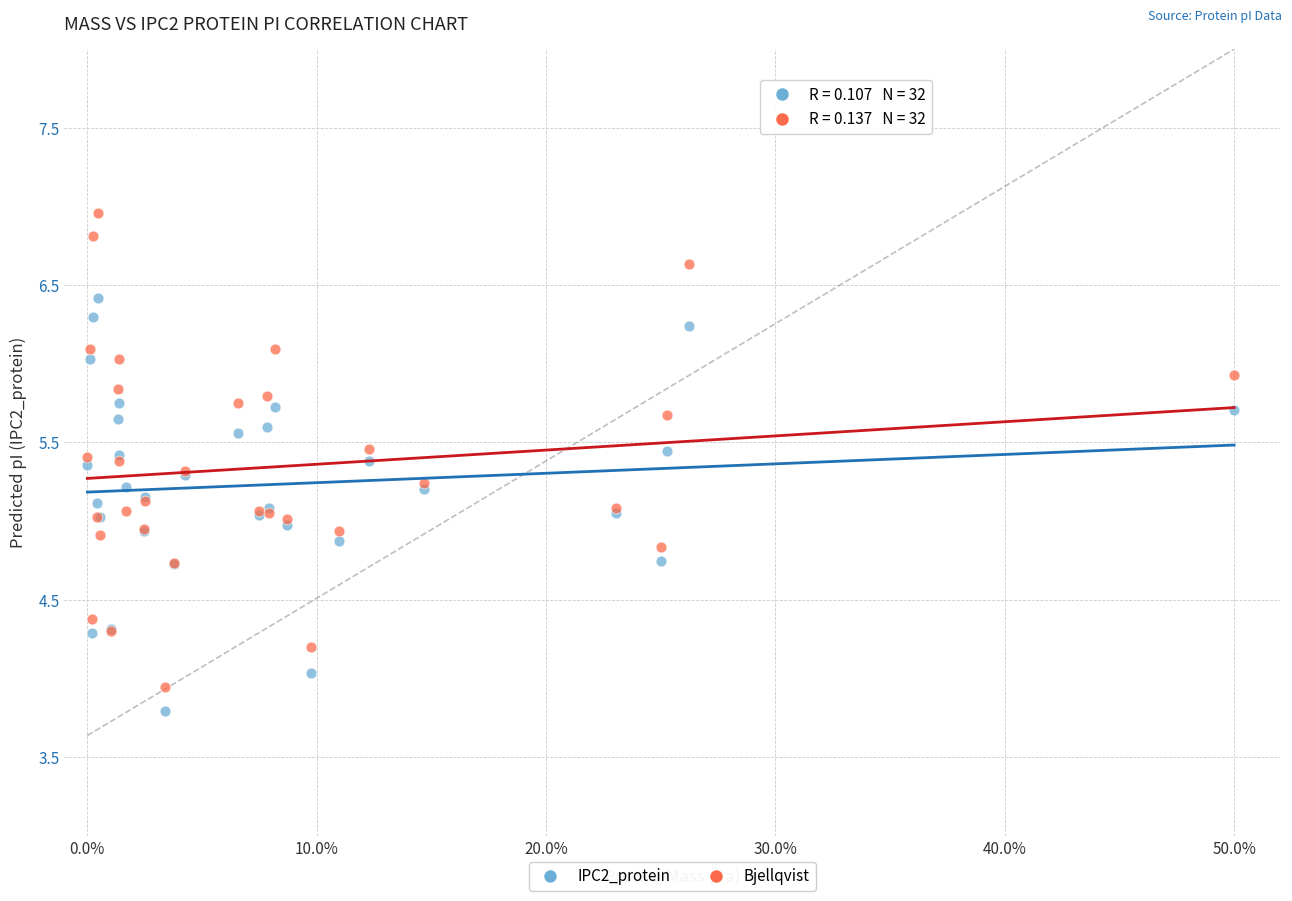

Which series contains the highest Y value?

Bjellqvist